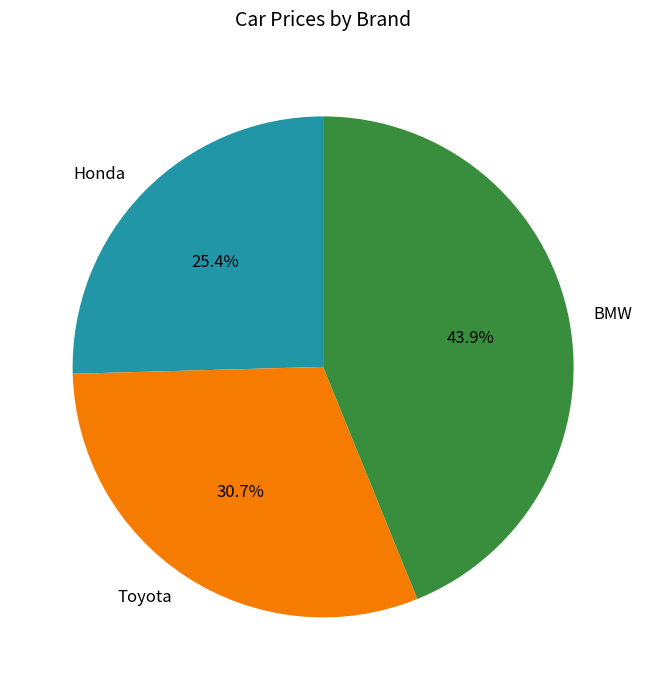

The Toyota slice represents 31% of the pie. True or false?

True